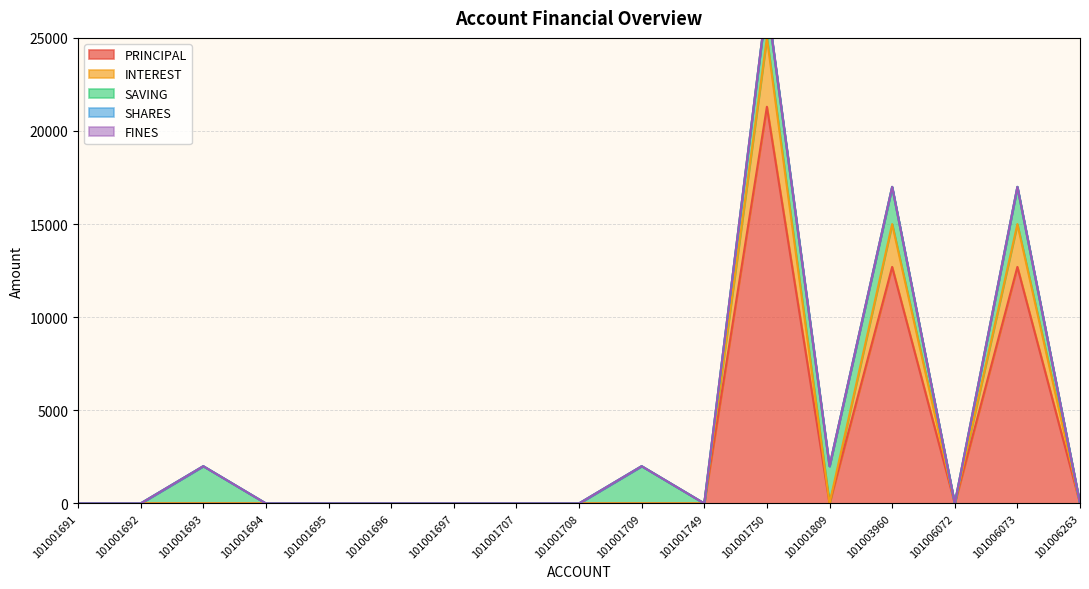

Reading left to right, transcribe all the data shown in this chart.

PRINCIPAL: 0	0	0	0	0	0	0	0	0	0	0	21300	0	12700	0	12700	0
INTEREST: 0	0	0	0	0	0	0	0	0	0	0	3700	0	2300	0	2300	0
SAVING: 0	0	2000	0	0	0	0	0	0	2000	0	2000	2000	2000	0	2000	0
SHARES: 0	0	0	0	0	0	0	0	0	0	0	0	0	0	0	0	0
FINES: 0	0	0	0	0	0	0	0	0	0	0	0	0	0	0	0	0